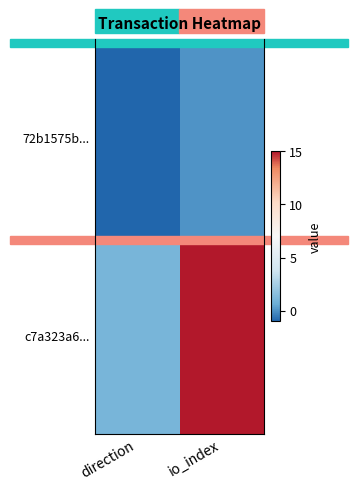

At io_index, list the series in order from largest to smallest.

c7a323a6..., 72b1575b...